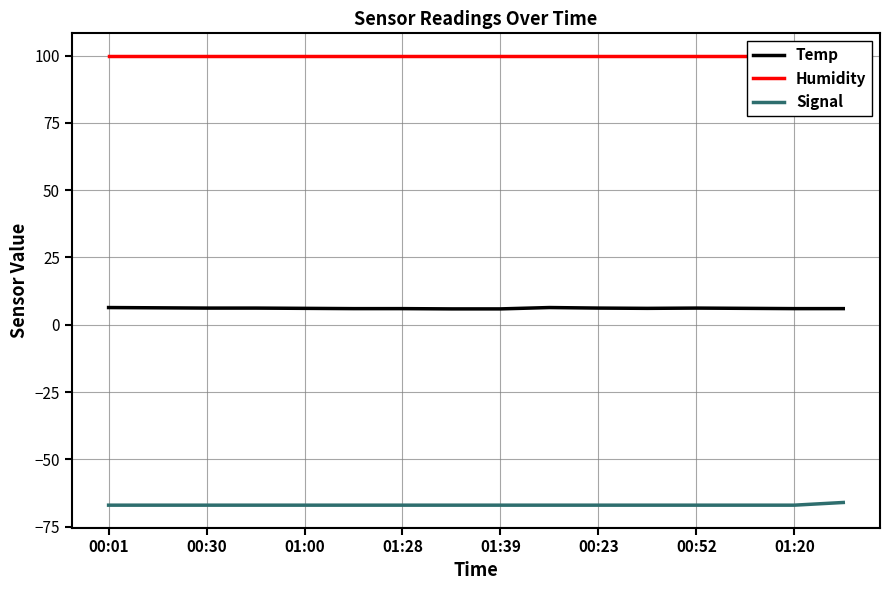

Reading left to right, list all the values displayed in this chart.

Temp: 6.4	6.3	6.2	6.2	6.1	6.0	6.0	5.9	5.9	6.4	6.2	6.1	6.2	6.1	6.0	6.0
Humidity: 99.9	99.9	99.9	99.9	99.9	99.9	99.9	99.9	99.9	99.9	99.9	99.9	99.9	99.9	99.9	99.9
Signal: -67.0	-67.0	-67.0	-67.0	-67.0	-67.0	-67.0	-67.0	-67.0	-67.0	-67.0	-67.0	-67.0	-67.0	-67.0	-66.0